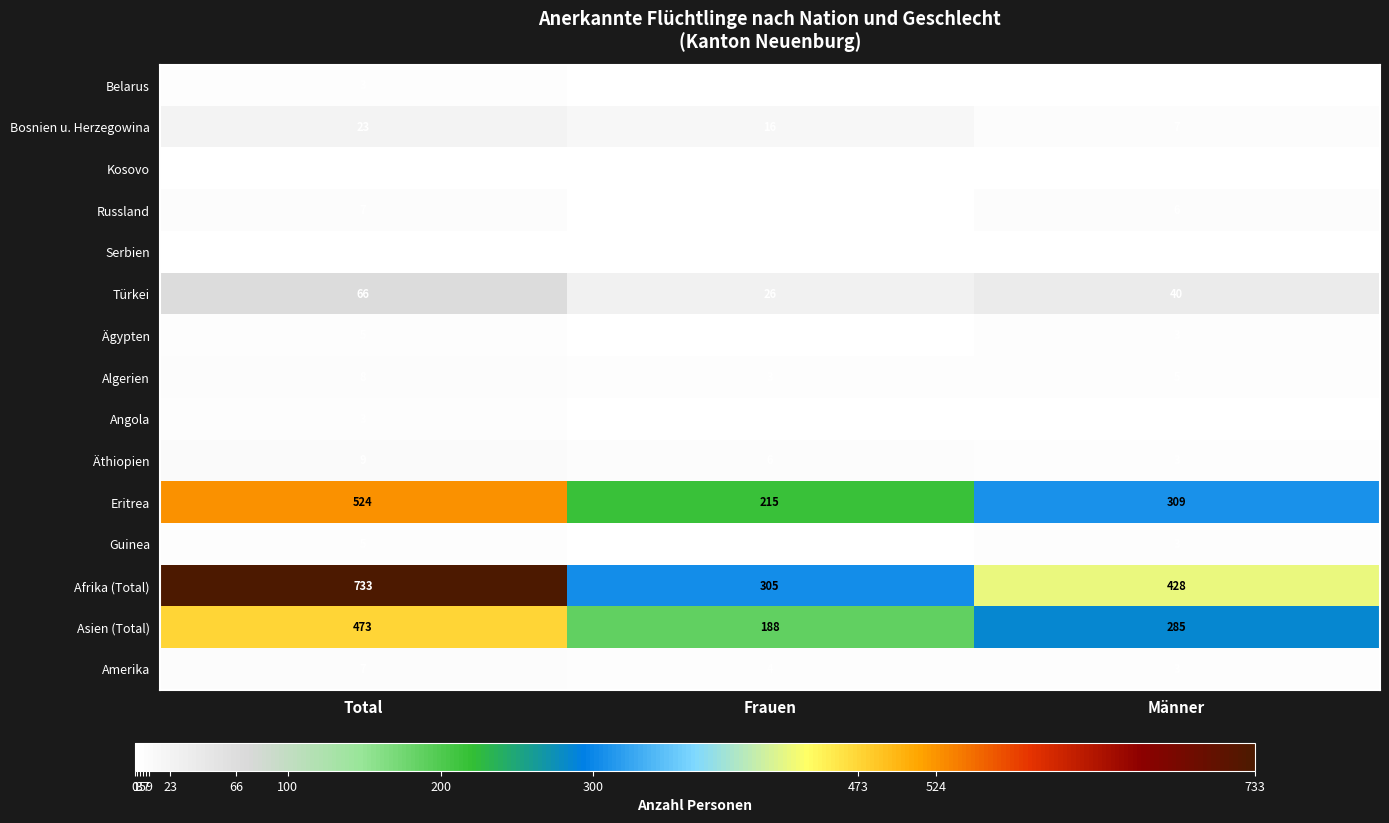

What is the sum of all Guinea values?

10